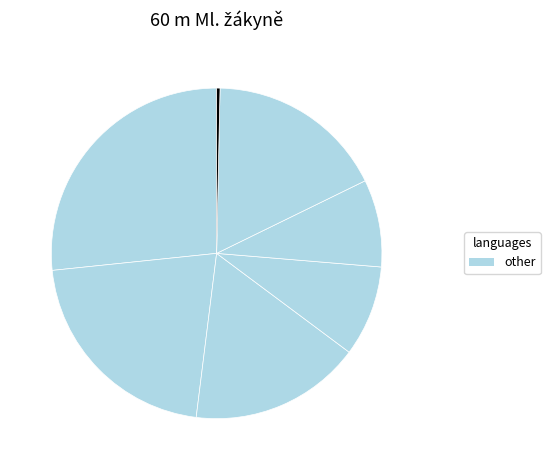

Count the number of slices in the pie.

7